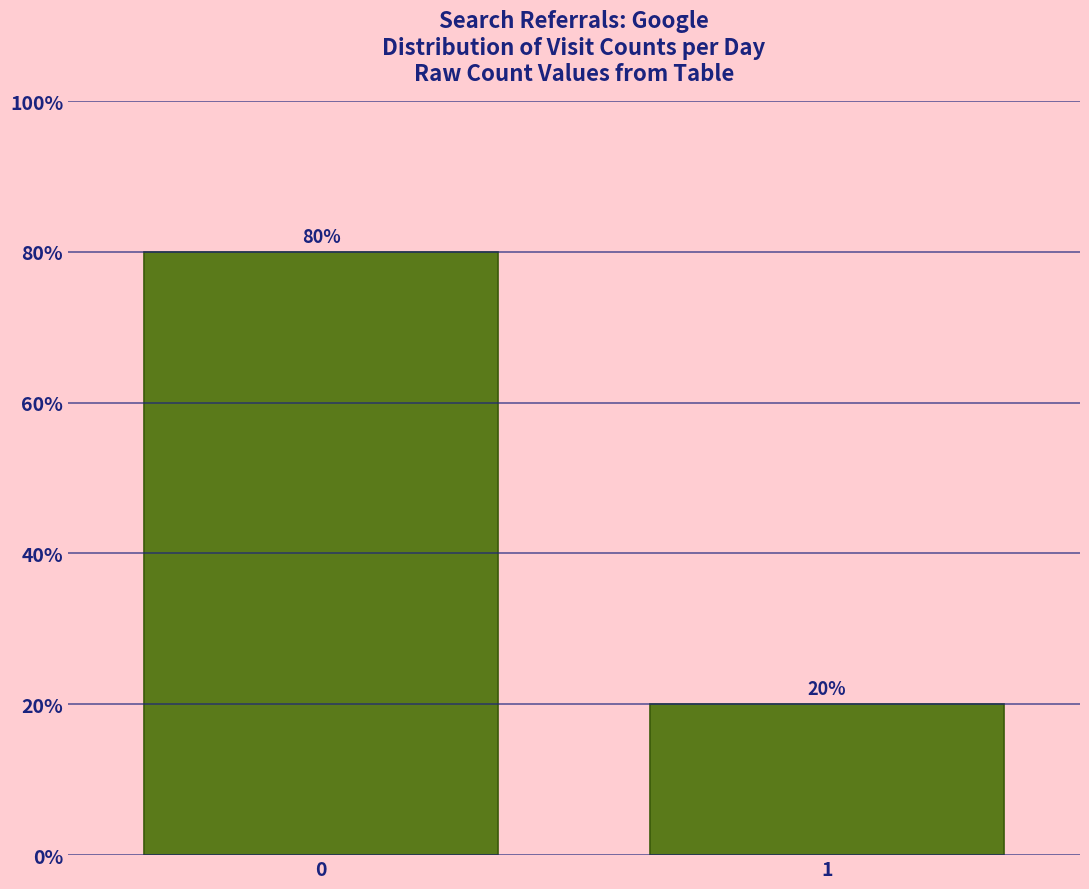

Reading right to left, what are all the values shown in this chart?

20.0	80.0